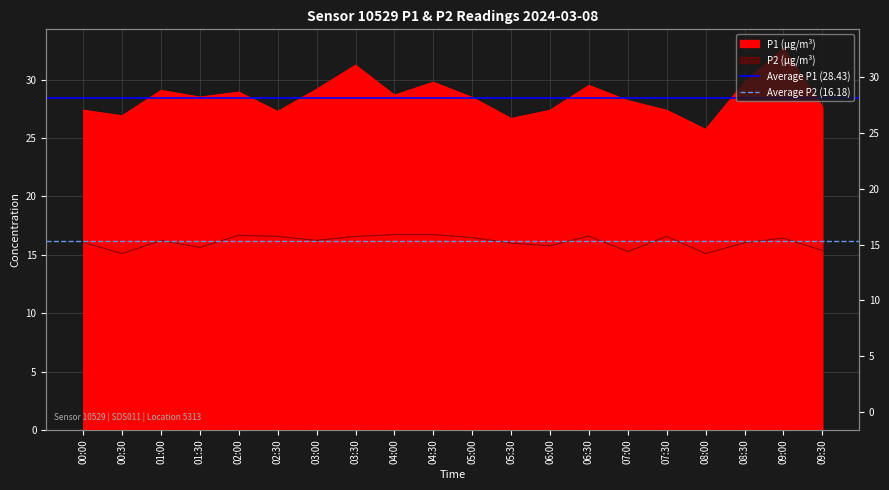

How many series are shown in this chart?

2